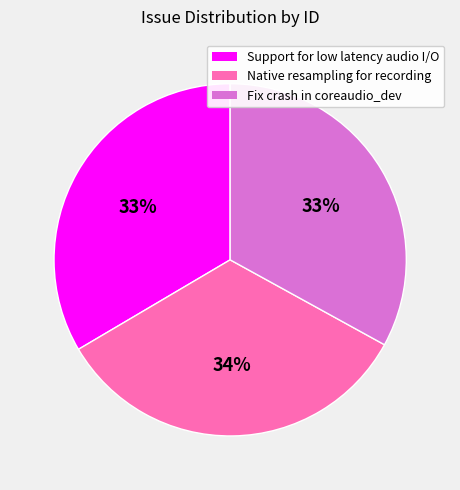

What is the ratio of the value at Support for low latency audio I/O to the value at Fix crash in coreaudio_dev?

1.0